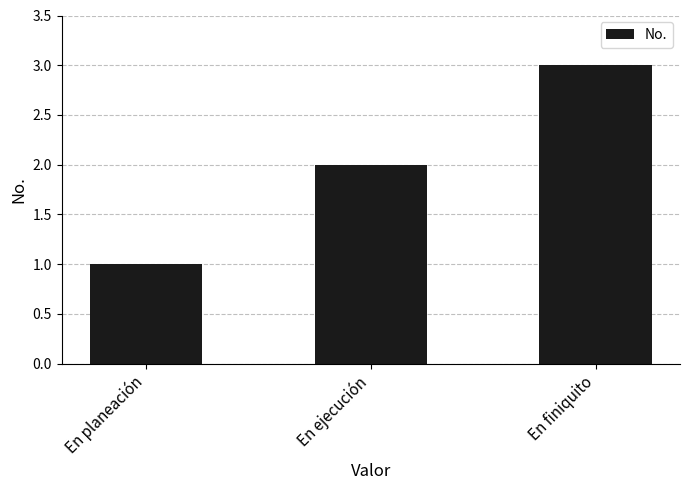

What is the change in value from En planeación to En finiquito?

+2